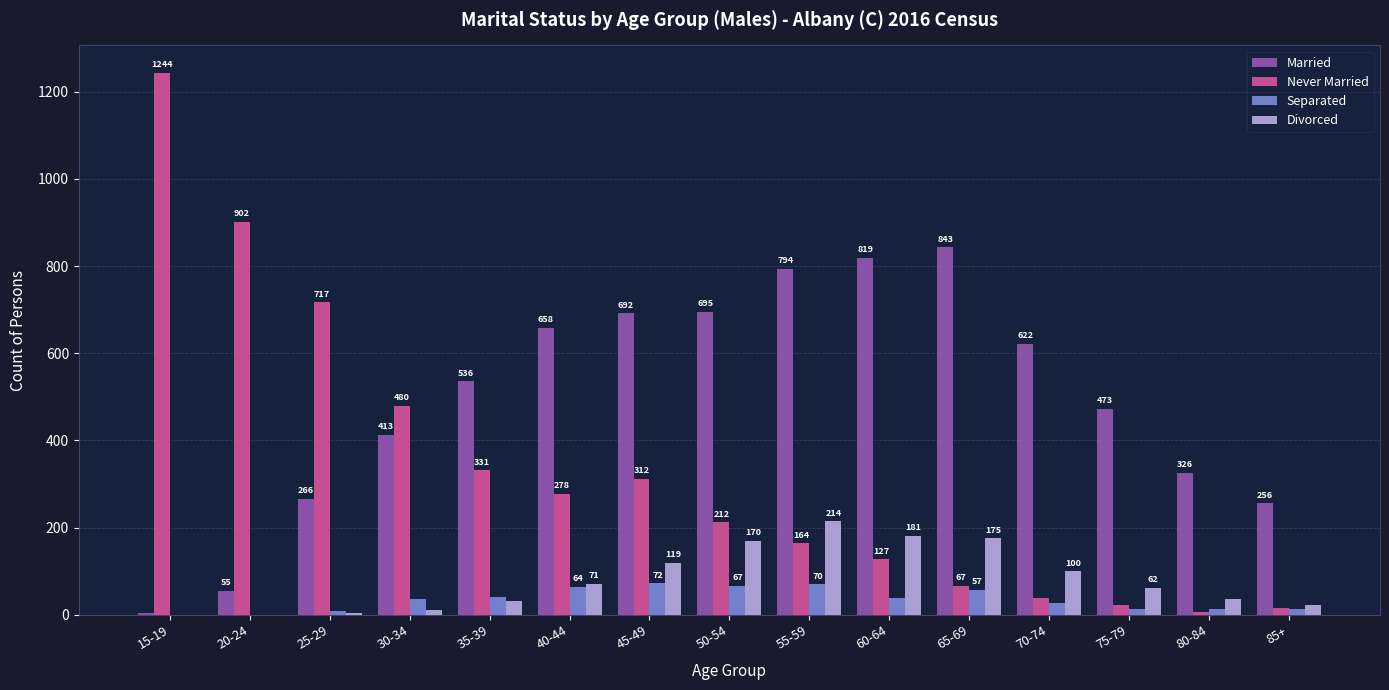

Between 60-64 and 85+, which series saw the biggest shift?

Married